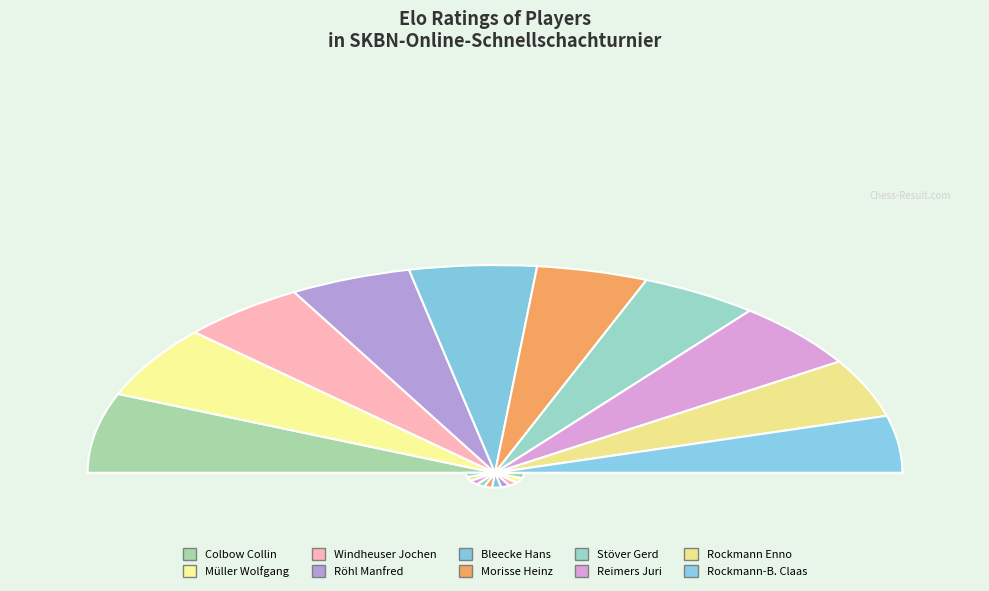

To the nearest percent, what percentage of the pie is Stöver Gerd?

9%